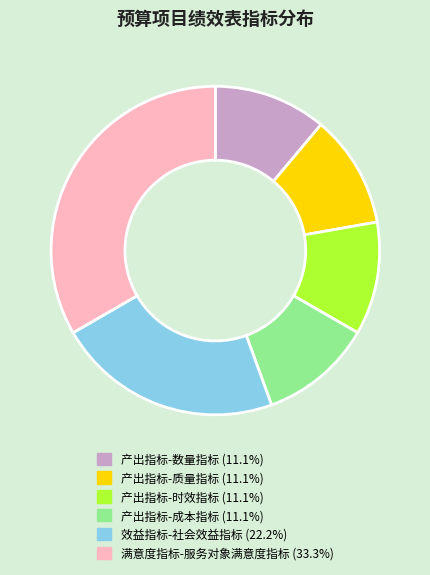

The 产出指标-质量指标 slice represents 11% of the pie. True or false?

True